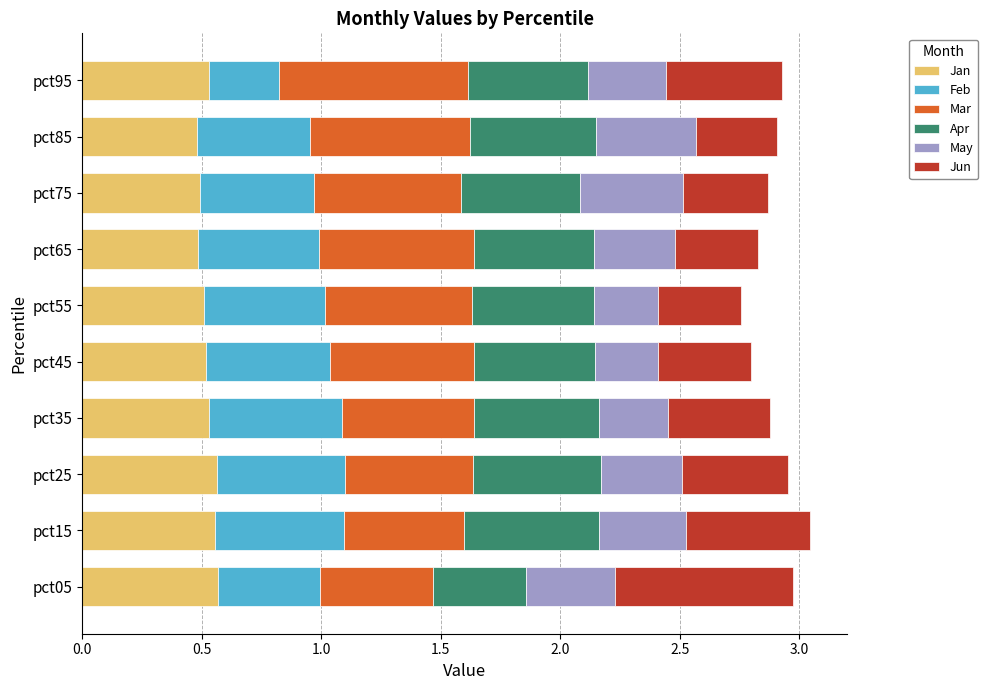

The Jan series shows 0.5 at pct45. True or false?

True